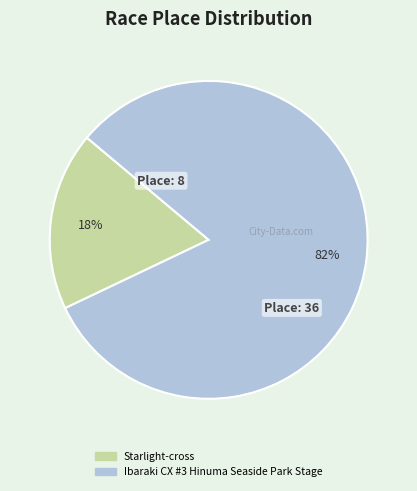

How many slices are in this pie chart?

2